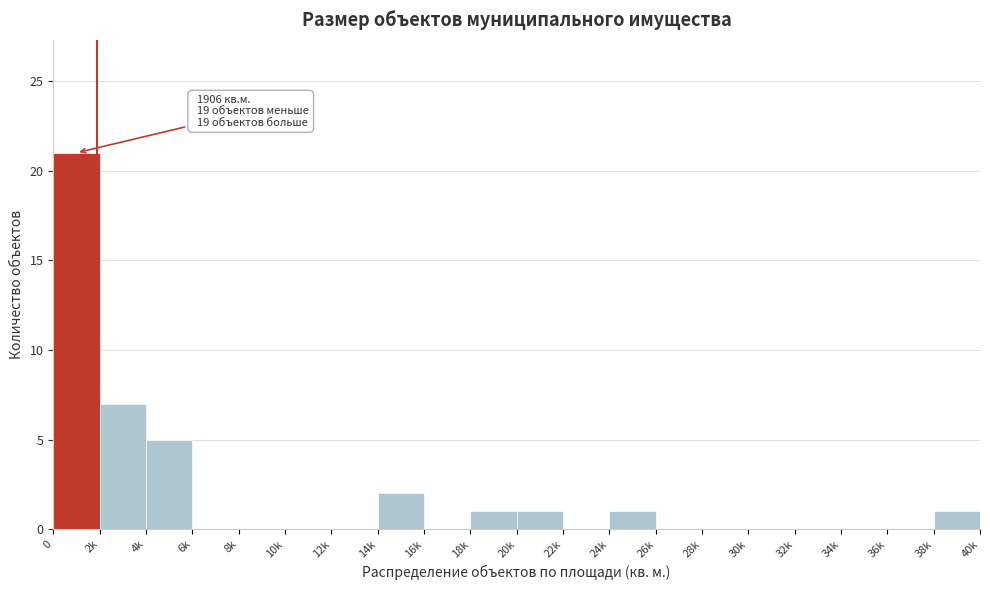

Reading right to left, list all the values displayed in this chart.

38k=1	36k=0	34k=0	32k=0	30k=0	28k=0	26k=0	24k=1	22k=0	20k=1	18k=1	16k=0	14k=2	12k=0	10k=0	8k=0	6k=0	4k=5	2k=7	0=21